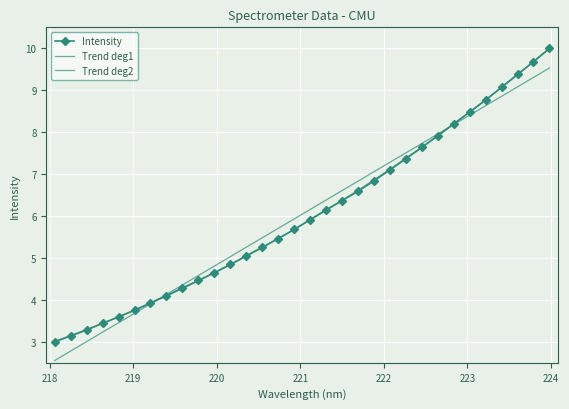

What is the value of the Trend deg1 point at the 10th from the left?

4.6